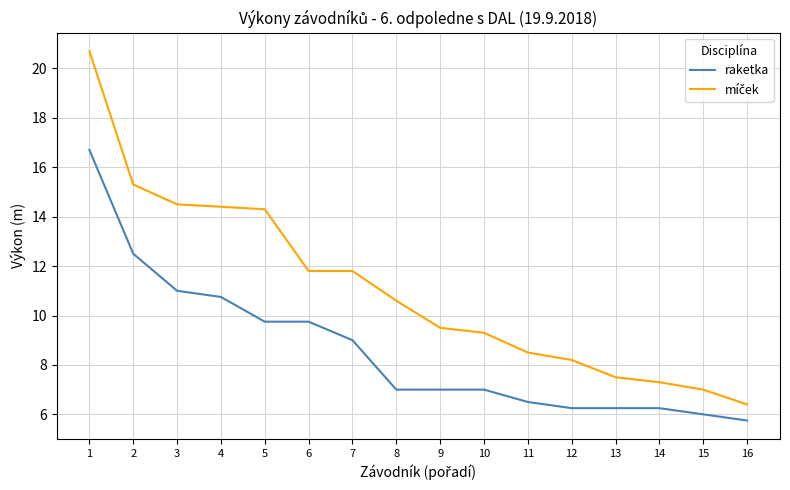

At which category is the sum across all series the highest?

1